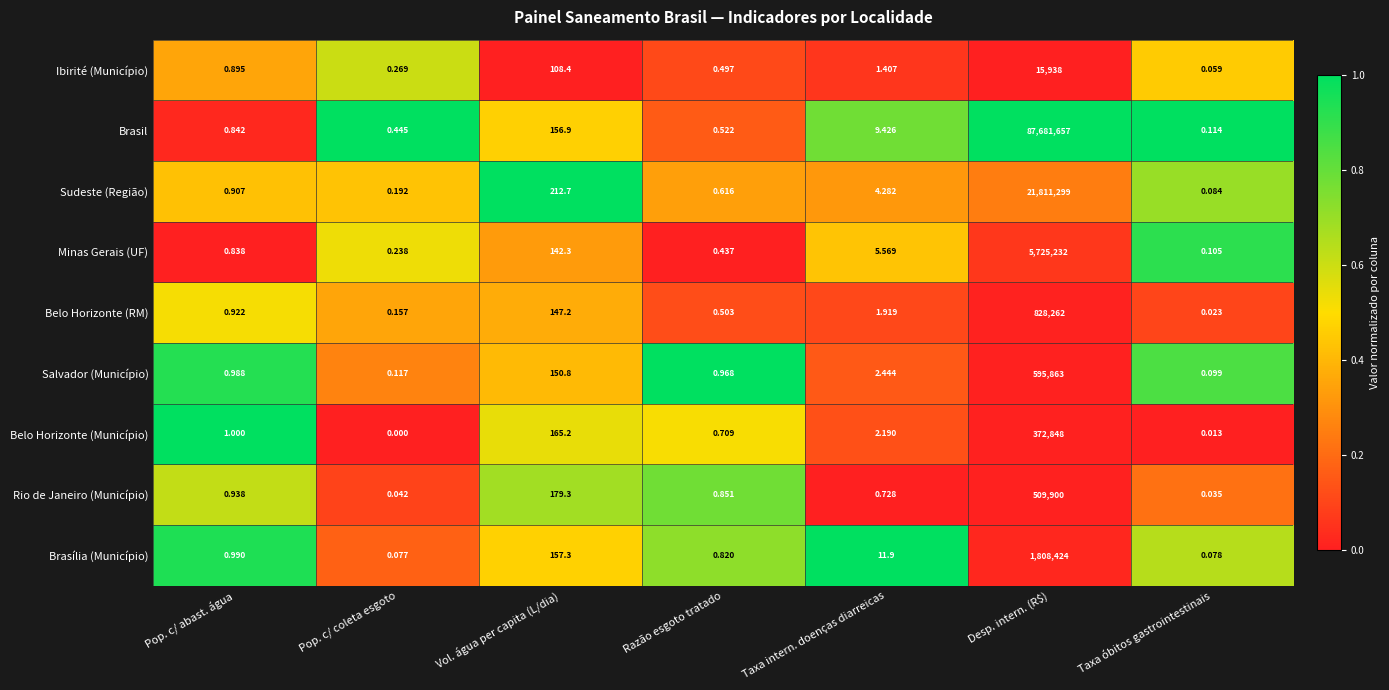

List the labels in order of Rio de Janeiro (Município) value, smallest first.

Taxa óbitos gastrointestinais, Pop. c/ coleta esgoto, Taxa intern. doenças diarreicas, Razão esgoto tratado, Pop. c/ abast. água, Vol. água per capita (L/dia), Desp. intern. (R$)